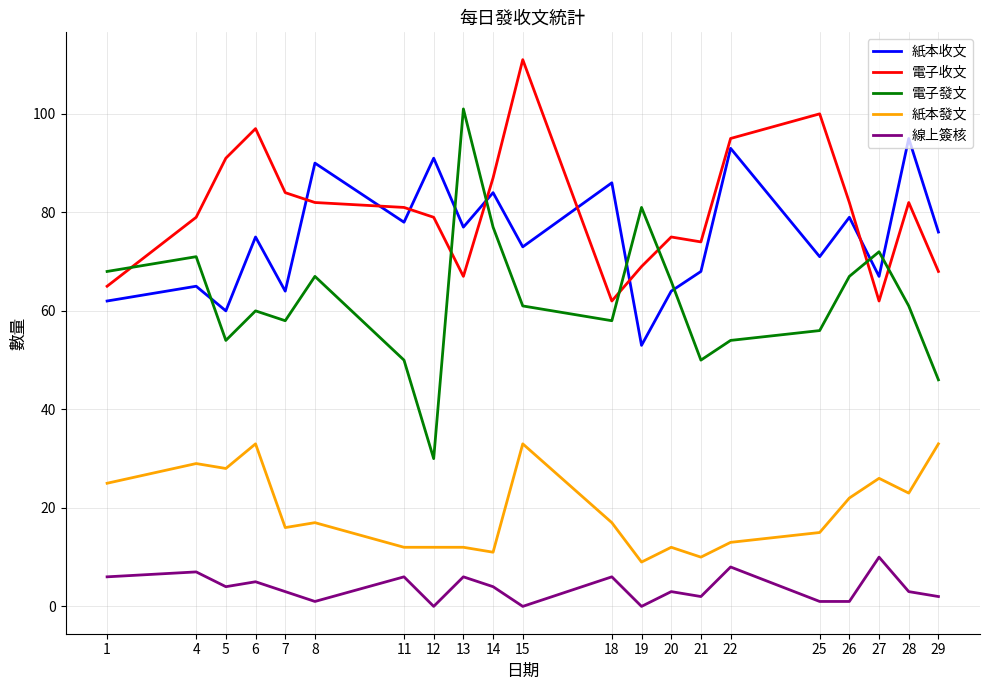

What is the minimum value for 電子發文?

30